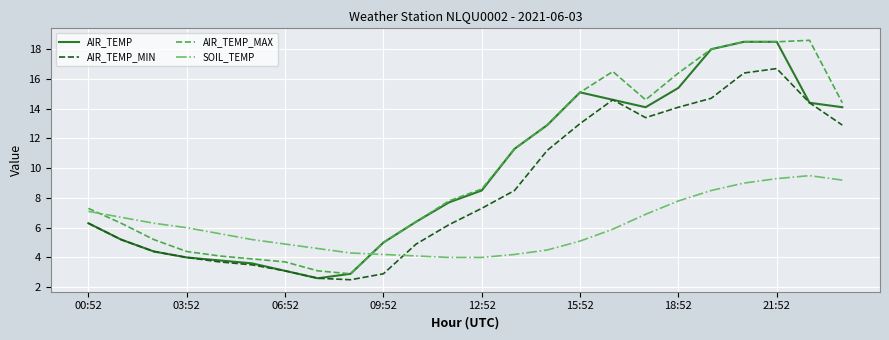

What is the greatest value displayed?

18.6